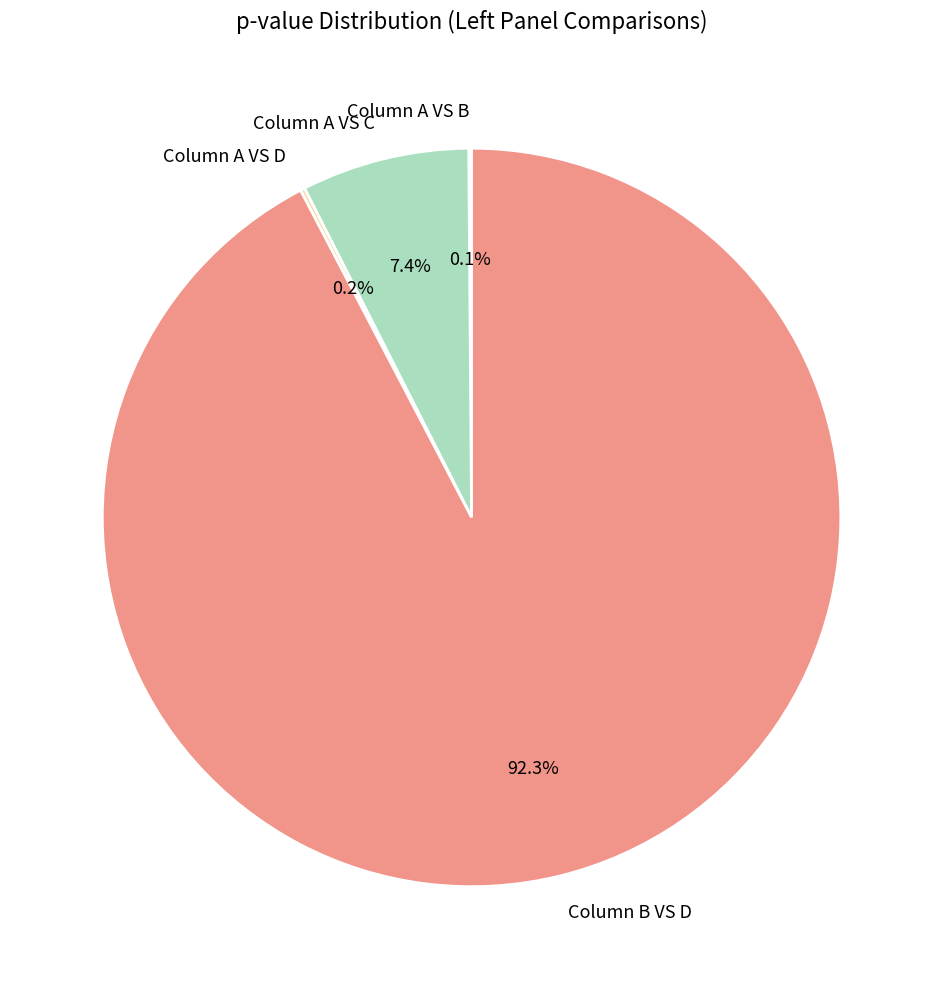

To the nearest percent, what is the average slice percentage?

25%